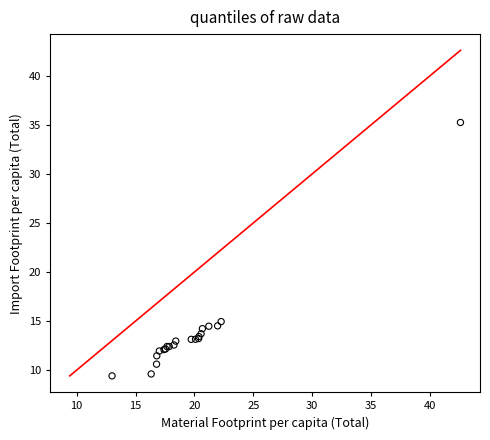

What Y value in the scatter plot is closest to 22?

14.9